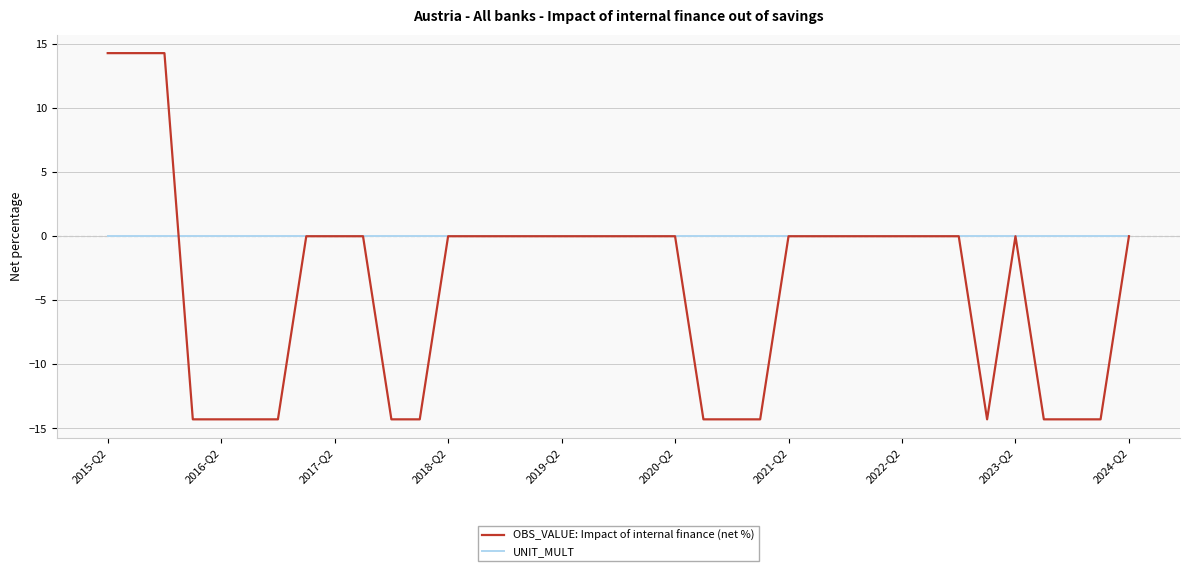

Rank the series by their average value, from lowest to highest.

OBS_VALUE: Impact of internal finance (net %), UNIT_MULT